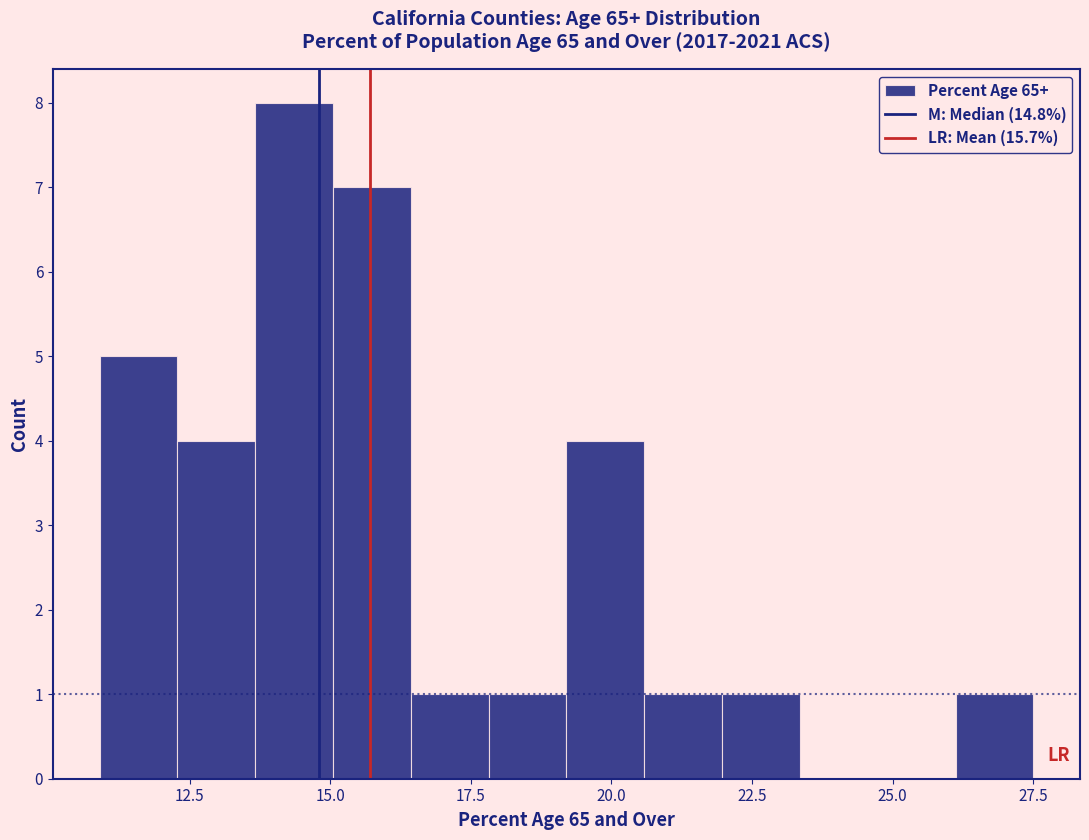

Around what value on the x-axis is the tallest bar? Give the approximate position of its centre, as read against the axis.

14.5